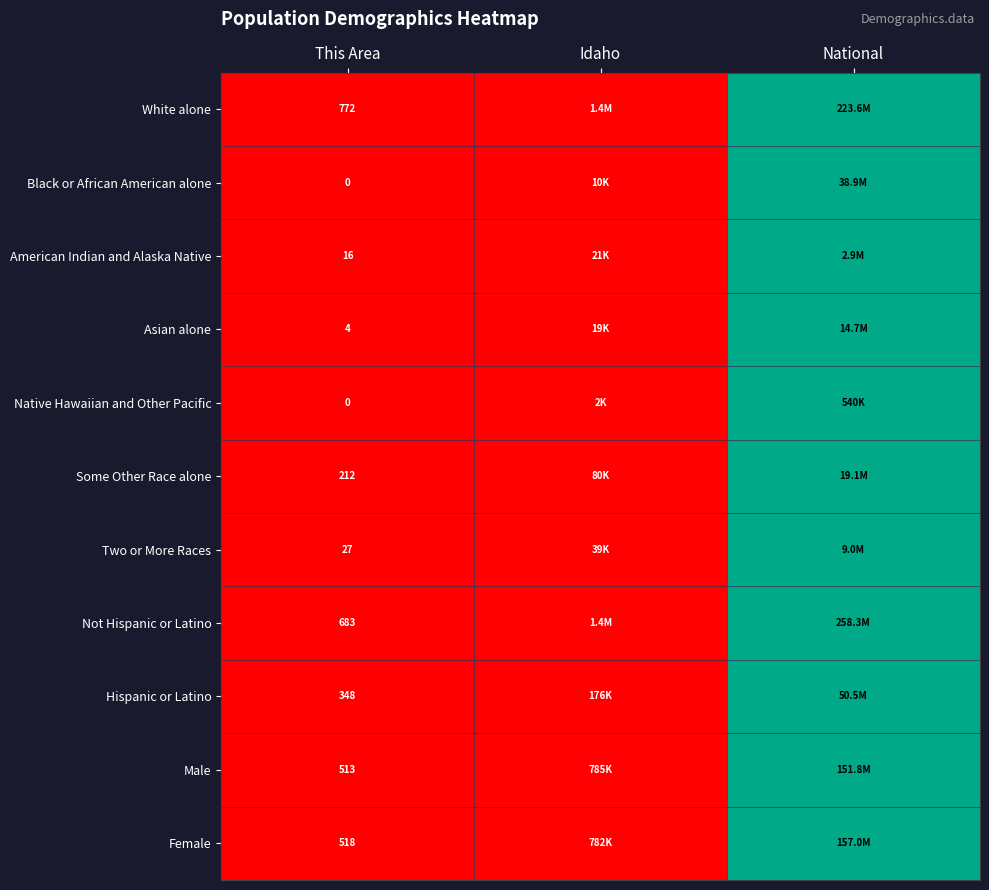

Which category has the lowest value in the Some Other Race alone series?

This Area